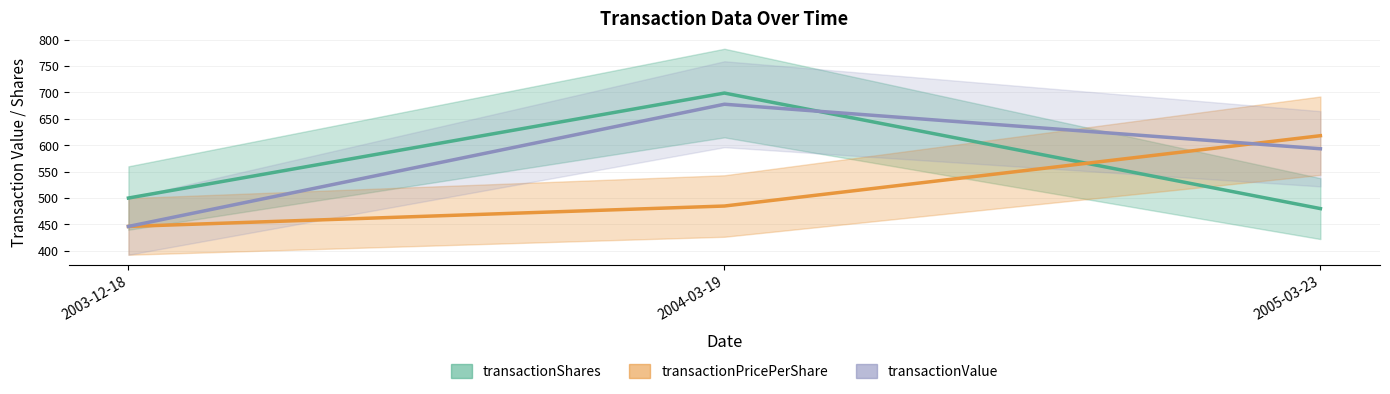

What is the sum of all transactionShares values?

1678.7